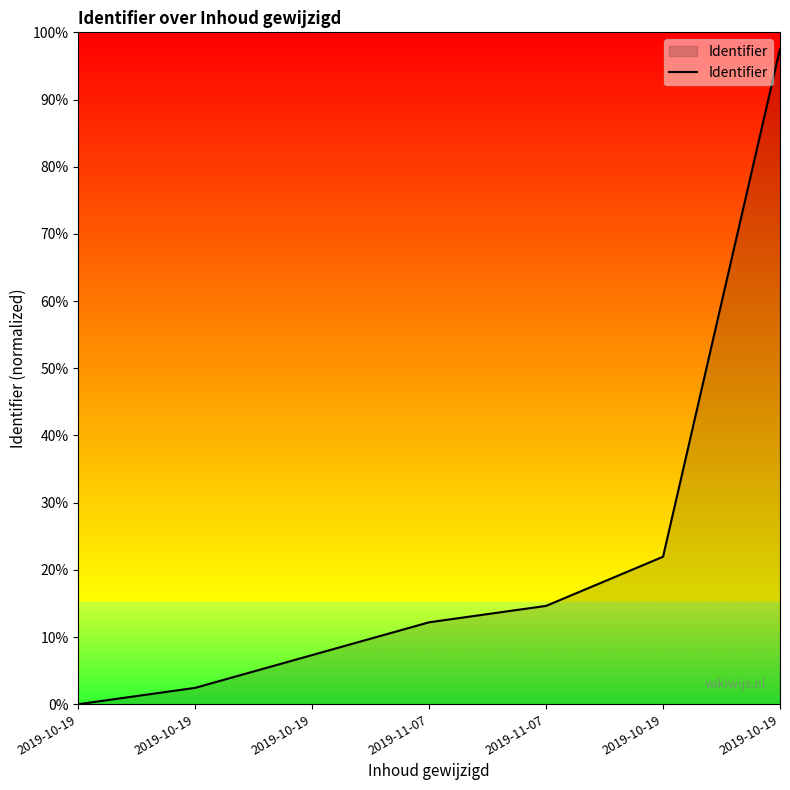

How many categories are shown in the chart?

7